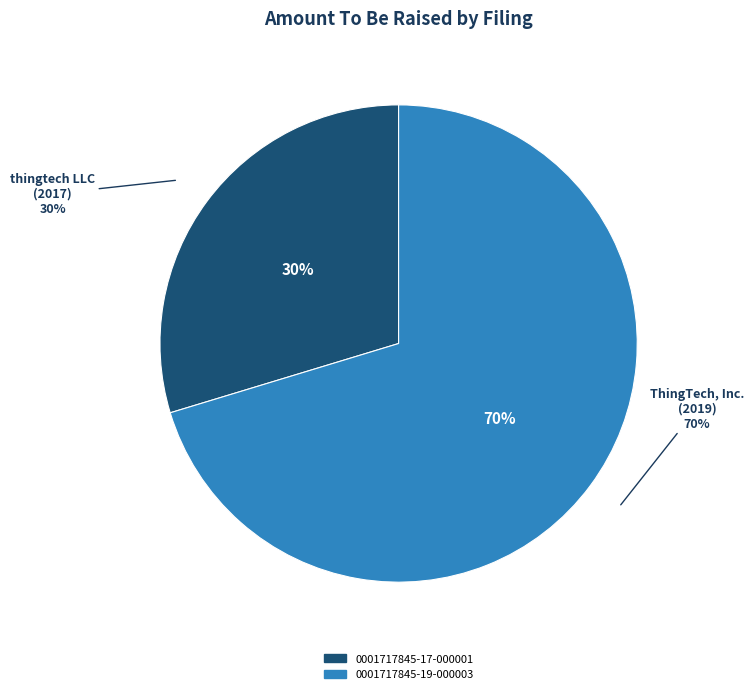

To the nearest percent, what is the combined percentage of 0001717845-19-000003 and 0001717845-17-000001?

100%